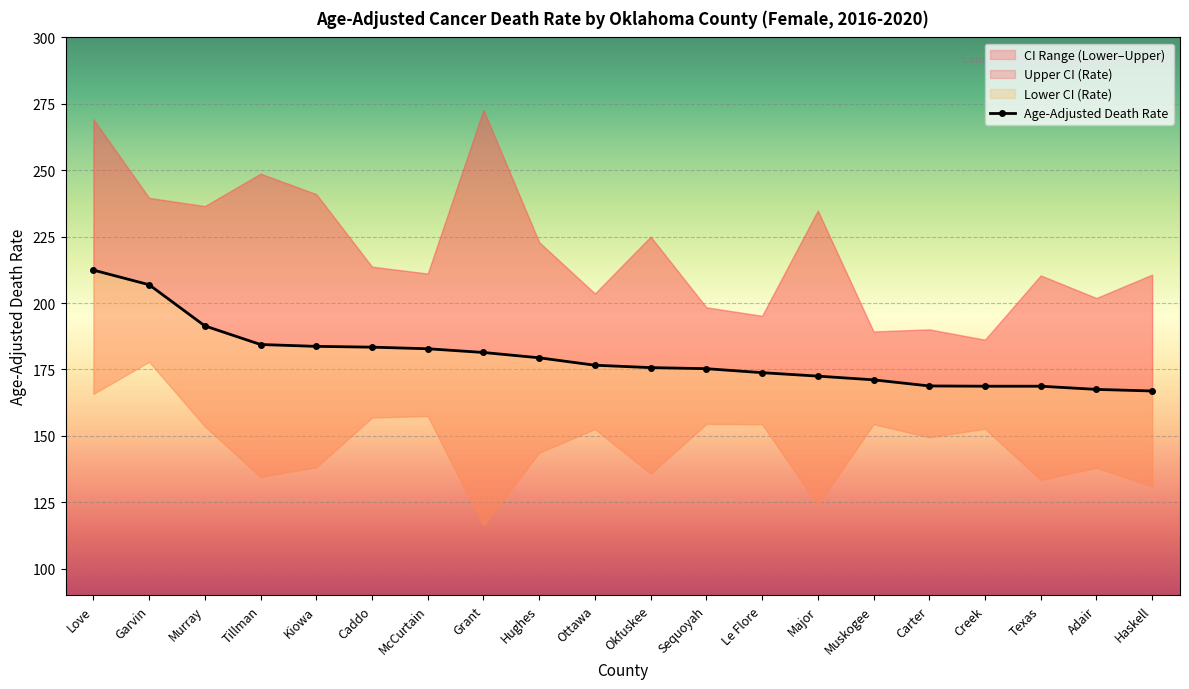

Reading left to right, extract all data points from this chart.

Age-Adjusted Death Rate: 212.4	206.9	191.4	184.4	183.7	183.4	182.8	181.4	179.4	176.6	175.7	175.3	173.8	172.5	171.1	168.8	168.7	168.7	167.5	166.9
Upper CI (Rate): 269.2	239.6	236.5	248.7	241.0	213.7	211.1	272.7	222.9	203.6	225.0	198.4	195.2	234.8	189.3	190.1	186.2	210.4	201.9	210.7
Lower CI (Rate): 165.8	177.9	153.6	134.6	138.2	156.9	157.5	116.3	143.7	152.6	135.8	154.5	154.4	124.1	154.4	149.5	152.7	133.5	138.0	131.0